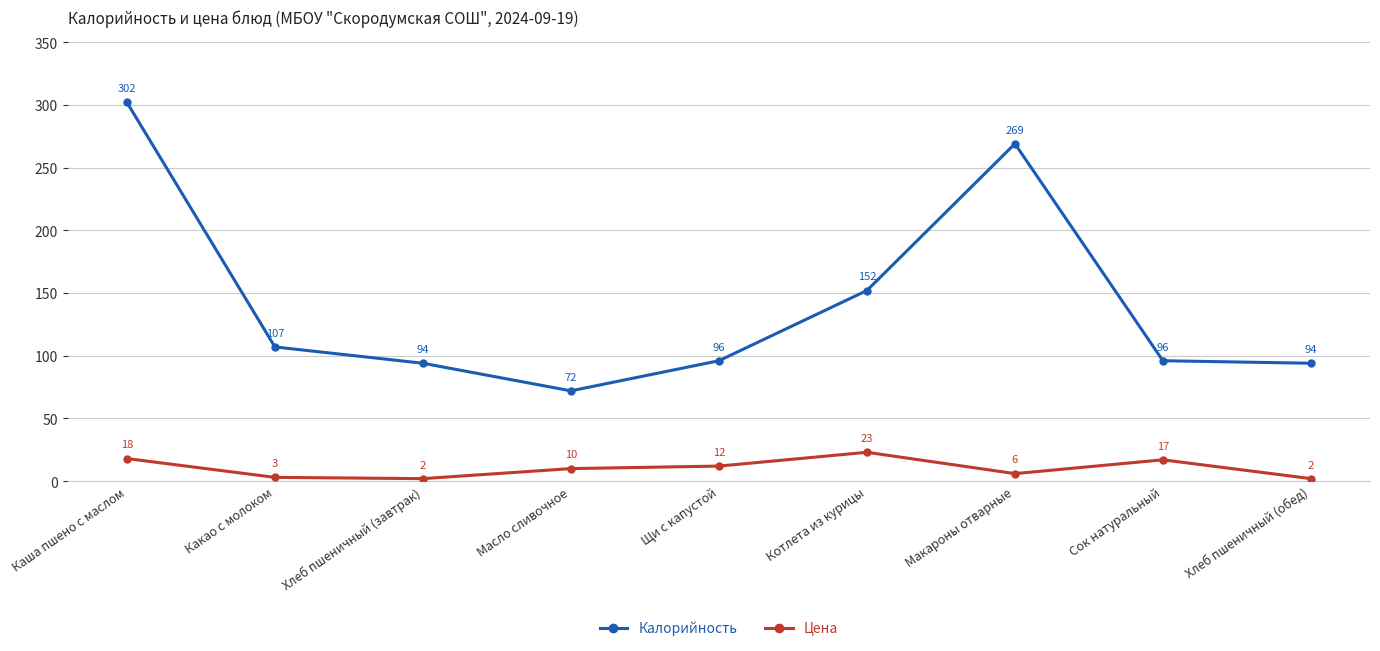

What are all the series names shown in the legend?

Калорийность, Цена